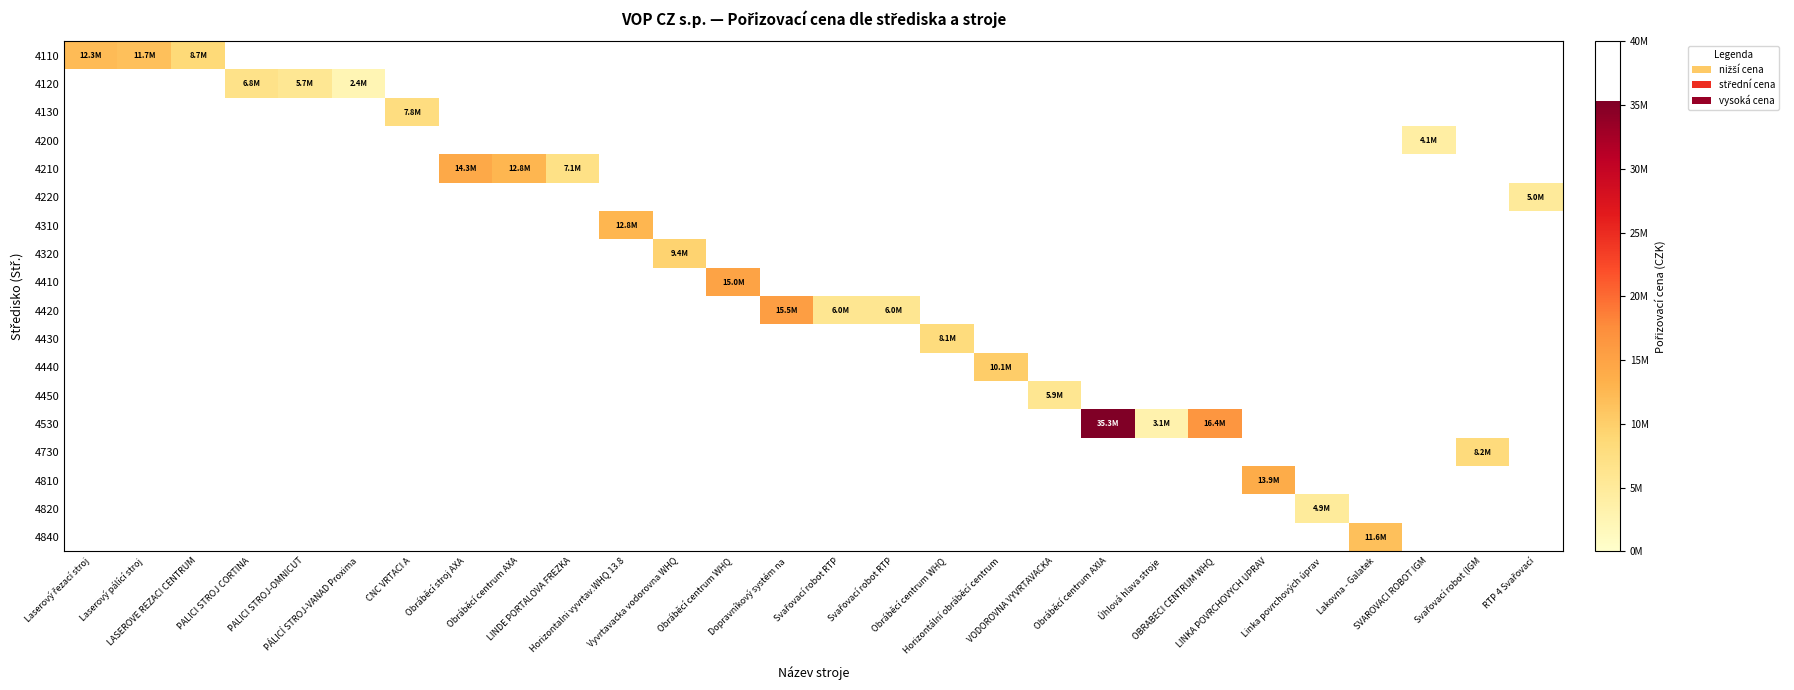

Reading left to right, what are all the values shown in this chart?

4110: Laserový řezací stroj=12259312.0	Laserový pálící stroj=11685014.4	LASEROVE REZACI CENTRUM=8670324.1	PALICI STROJ CORTINA=0.0	PALICI STROJ-OMNICUT=0.0	PÁLICÍ STROJ-VANAD Proxima=0.0	CNC VRTACI A=0.0	Obráběcí stroj AXA=0.0	Obráběcí centrum AXA=0.0	LINDE PORTALOVA FREZKA=0.0	Horizontalni vyvrtav.WHQ 13.8=0.0	Vyvrtavacka vodorovna WHQ=0.0	Obráběcí centrum WHQ=0.0	Dopravníkový systém na=0.0	Svařovací robot RTP=0.0	Svařovací robot RTP=0.0	Obráběcí centrum WHQ=0.0	Horizontální obráběcí centrum=0.0	VODOROVNA VYVRTAVACKA=0.0	Obráběcí centrum AXIA=0.0	Úhlová hlava stroje=0.0	OBRABECI CENTRUM WHQ=0.0	LINKA POVRCHOVYCH UPRAV=0.0	Linka povrchových úprav=0.0	Lakovna - Galatek=0.0	SVAROVACI ROBOT IGM=0.0	Svařovací robot (IGM=0.0	RTP 4 Svařovací=0.0
4120: Laserový řezací stroj=0.0	Laserový pálící stroj=0.0	LASEROVE REZACI CENTRUM=0.0	PALICI STROJ CORTINA=6822415.0	PALICI STROJ-OMNICUT=5657474.1	PÁLICÍ STROJ-VANAD Proxima=2394592.0	CNC VRTACI A=0.0	Obráběcí stroj AXA=0.0	Obráběcí centrum AXA=0.0	LINDE PORTALOVA FREZKA=0.0	Horizontalni vyvrtav.WHQ 13.8=0.0	Vyvrtavacka vodorovna WHQ=0.0	Obráběcí centrum WHQ=0.0	Dopravníkový systém na=0.0	Svařovací robot RTP=0.0	Svařovací robot RTP=0.0	Obráběcí centrum WHQ=0.0	Horizontální obráběcí centrum=0.0	VODOROVNA VYVRTAVACKA=0.0	Obráběcí centrum AXIA=0.0	Úhlová hlava stroje=0.0	OBRABECI CENTRUM WHQ=0.0	LINKA POVRCHOVYCH UPRAV=0.0	Linka povrchových úprav=0.0	Lakovna - Galatek=0.0	SVAROVACI ROBOT IGM=0.0	Svařovací robot (IGM=0.0	RTP 4 Svařovací=0.0
4130: Laserový řezací stroj=0.0	Laserový pálící stroj=0.0	LASEROVE REZACI CENTRUM=0.0	PALICI STROJ CORTINA=0.0	PALICI STROJ-OMNICUT=0.0	PÁLICÍ STROJ-VANAD Proxima=0.0	CNC VRTACI A=7771635.3	Obráběcí stroj AXA=0.0	Obráběcí centrum AXA=0.0	LINDE PORTALOVA FREZKA=0.0	Horizontalni vyvrtav.WHQ 13.8=0.0	Vyvrtavacka vodorovna WHQ=0.0	Obráběcí centrum WHQ=0.0	Dopravníkový systém na=0.0	Svařovací robot RTP=0.0	Svařovací robot RTP=0.0	Obráběcí centrum WHQ=0.0	Horizontální obráběcí centrum=0.0	VODOROVNA VYVRTAVACKA=0.0	Obráběcí centrum AXIA=0.0	Úhlová hlava stroje=0.0	OBRABECI CENTRUM WHQ=0.0	LINKA POVRCHOVYCH UPRAV=0.0	Linka povrchových úprav=0.0	Lakovna - Galatek=0.0	SVAROVACI ROBOT IGM=0.0	Svařovací robot (IGM=0.0	RTP 4 Svařovací=0.0
4200: Laserový řezací stroj=0.0	Laserový pálící stroj=0.0	LASEROVE REZACI CENTRUM=0.0	PALICI STROJ CORTINA=0.0	PALICI STROJ-OMNICUT=0.0	PÁLICÍ STROJ-VANAD Proxima=0.0	CNC VRTACI A=0.0	Obráběcí stroj AXA=0.0	Obráběcí centrum AXA=0.0	LINDE PORTALOVA FREZKA=0.0	Horizontalni vyvrtav.WHQ 13.8=0.0	Vyvrtavacka vodorovna WHQ=0.0	Obráběcí centrum WHQ=0.0	Dopravníkový systém na=0.0	Svařovací robot RTP=0.0	Svařovací robot RTP=0.0	Obráběcí centrum WHQ=0.0	Horizontální obráběcí centrum=0.0	VODOROVNA VYVRTAVACKA=0.0	Obráběcí centrum AXIA=0.0	Úhlová hlava stroje=0.0	OBRABECI CENTRUM WHQ=0.0	LINKA POVRCHOVYCH UPRAV=0.0	Linka povrchových úprav=0.0	Lakovna - Galatek=0.0	SVAROVACI ROBOT IGM=4108595.1	Svařovací robot (IGM=0.0	RTP 4 Svařovací=0.0
4210: Laserový řezací stroj=0.0	Laserový pálící stroj=0.0	LASEROVE REZACI CENTRUM=0.0	PALICI STROJ CORTINA=0.0	PALICI STROJ-OMNICUT=0.0	PÁLICÍ STROJ-VANAD Proxima=0.0	CNC VRTACI A=0.0	Obráběcí stroj AXA=14282586.6	Obráběcí centrum AXA=12819780.6	LINDE PORTALOVA FREZKA=7106349.9	Horizontalni vyvrtav.WHQ 13.8=0.0	Vyvrtavacka vodorovna WHQ=0.0	Obráběcí centrum WHQ=0.0	Dopravníkový systém na=0.0	Svařovací robot RTP=0.0	Svařovací robot RTP=0.0	Obráběcí centrum WHQ=0.0	Horizontální obráběcí centrum=0.0	VODOROVNA VYVRTAVACKA=0.0	Obráběcí centrum AXIA=0.0	Úhlová hlava stroje=0.0	OBRABECI CENTRUM WHQ=0.0	LINKA POVRCHOVYCH UPRAV=0.0	Linka povrchových úprav=0.0	Lakovna - Galatek=0.0	SVAROVACI ROBOT IGM=0.0	Svařovací robot (IGM=0.0	RTP 4 Svařovací=0.0
4220: Laserový řezací stroj=0.0	Laserový pálící stroj=0.0	LASEROVE REZACI CENTRUM=0.0	PALICI STROJ CORTINA=0.0	PALICI STROJ-OMNICUT=0.0	PÁLICÍ STROJ-VANAD Proxima=0.0	CNC VRTACI A=0.0	Obráběcí stroj AXA=0.0	Obráběcí centrum AXA=0.0	LINDE PORTALOVA FREZKA=0.0	Horizontalni vyvrtav.WHQ 13.8=0.0	Vyvrtavacka vodorovna WHQ=0.0	Obráběcí centrum WHQ=0.0	Dopravníkový systém na=0.0	Svařovací robot RTP=0.0	Svařovací robot RTP=0.0	Obráběcí centrum WHQ=0.0	Horizontální obráběcí centrum=0.0	VODOROVNA VYVRTAVACKA=0.0	Obráběcí centrum AXIA=0.0	Úhlová hlava stroje=0.0	OBRABECI CENTRUM WHQ=0.0	LINKA POVRCHOVYCH UPRAV=0.0	Linka povrchových úprav=0.0	Lakovna - Galatek=0.0	SVAROVACI ROBOT IGM=0.0	Svařovací robot (IGM=0.0	RTP 4 Svařovací=5037937.8
4310: Laserový řezací stroj=0.0	Laserový pálící stroj=0.0	LASEROVE REZACI CENTRUM=0.0	PALICI STROJ CORTINA=0.0	PALICI STROJ-OMNICUT=0.0	PÁLICÍ STROJ-VANAD Proxima=0.0	CNC VRTACI A=0.0	Obráběcí stroj AXA=0.0	Obráběcí centrum AXA=0.0	LINDE PORTALOVA FREZKA=0.0	Horizontalni vyvrtav.WHQ 13.8=12761300.0	Vyvrtavacka vodorovna WHQ=0.0	Obráběcí centrum WHQ=0.0	Dopravníkový systém na=0.0	Svařovací robot RTP=0.0	Svařovací robot RTP=0.0	Obráběcí centrum WHQ=0.0	Horizontální obráběcí centrum=0.0	VODOROVNA VYVRTAVACKA=0.0	Obráběcí centrum AXIA=0.0	Úhlová hlava stroje=0.0	OBRABECI CENTRUM WHQ=0.0	LINKA POVRCHOVYCH UPRAV=0.0	Linka povrchových úprav=0.0	Lakovna - Galatek=0.0	SVAROVACI ROBOT IGM=0.0	Svařovací robot (IGM=0.0	RTP 4 Svařovací=0.0
4320: Laserový řezací stroj=0.0	Laserový pálící stroj=0.0	LASEROVE REZACI CENTRUM=0.0	PALICI STROJ CORTINA=0.0	PALICI STROJ-OMNICUT=0.0	PÁLICÍ STROJ-VANAD Proxima=0.0	CNC VRTACI A=0.0	Obráběcí stroj AXA=0.0	Obráběcí centrum AXA=0.0	LINDE PORTALOVA FREZKA=0.0	Horizontalni vyvrtav.WHQ 13.8=0.0	Vyvrtavacka vodorovna WHQ=9430557.0	Obráběcí centrum WHQ=0.0	Dopravníkový systém na=0.0	Svařovací robot RTP=0.0	Svařovací robot RTP=0.0	Obráběcí centrum WHQ=0.0	Horizontální obráběcí centrum=0.0	VODOROVNA VYVRTAVACKA=0.0	Obráběcí centrum AXIA=0.0	Úhlová hlava stroje=0.0	OBRABECI CENTRUM WHQ=0.0	LINKA POVRCHOVYCH UPRAV=0.0	Linka povrchových úprav=0.0	Lakovna - Galatek=0.0	SVAROVACI ROBOT IGM=0.0	Svařovací robot (IGM=0.0	RTP 4 Svařovací=0.0
4410: Laserový řezací stroj=0.0	Laserový pálící stroj=0.0	LASEROVE REZACI CENTRUM=0.0	PALICI STROJ CORTINA=0.0	PALICI STROJ-OMNICUT=0.0	PÁLICÍ STROJ-VANAD Proxima=0.0	CNC VRTACI A=0.0	Obráběcí stroj AXA=0.0	Obráběcí centrum AXA=0.0	LINDE PORTALOVA FREZKA=0.0	Horizontalni vyvrtav.WHQ 13.8=0.0	Vyvrtavacka vodorovna WHQ=0.0	Obráběcí centrum WHQ=14975131.5	Dopravníkový systém na=0.0	Svařovací robot RTP=0.0	Svařovací robot RTP=0.0	Obráběcí centrum WHQ=0.0	Horizontální obráběcí centrum=0.0	VODOROVNA VYVRTAVACKA=0.0	Obráběcí centrum AXIA=0.0	Úhlová hlava stroje=0.0	OBRABECI CENTRUM WHQ=0.0	LINKA POVRCHOVYCH UPRAV=0.0	Linka povrchových úprav=0.0	Lakovna - Galatek=0.0	SVAROVACI ROBOT IGM=0.0	Svařovací robot (IGM=0.0	RTP 4 Svařovací=0.0
4420: Laserový řezací stroj=0.0	Laserový pálící stroj=0.0	LASEROVE REZACI CENTRUM=0.0	PALICI STROJ CORTINA=0.0	PALICI STROJ-OMNICUT=0.0	PÁLICÍ STROJ-VANAD Proxima=0.0	CNC VRTACI A=0.0	Obráběcí stroj AXA=0.0	Obráběcí centrum AXA=0.0	LINDE PORTALOVA FREZKA=0.0	Horizontalni vyvrtav.WHQ 13.8=0.0	Vyvrtavacka vodorovna WHQ=0.0	Obráběcí centrum WHQ=0.0	Dopravníkový systém na=15545122.2	Svařovací robot RTP=6002631.4	Svařovací robot RTP=6002631.2	Obráběcí centrum WHQ=0.0	Horizontální obráběcí centrum=0.0	VODOROVNA VYVRTAVACKA=0.0	Obráběcí centrum AXIA=0.0	Úhlová hlava stroje=0.0	OBRABECI CENTRUM WHQ=0.0	LINKA POVRCHOVYCH UPRAV=0.0	Linka povrchových úprav=0.0	Lakovna - Galatek=0.0	SVAROVACI ROBOT IGM=0.0	Svařovací robot (IGM=0.0	RTP 4 Svařovací=0.0
4430: Laserový řezací stroj=0.0	Laserový pálící stroj=0.0	LASEROVE REZACI CENTRUM=0.0	PALICI STROJ CORTINA=0.0	PALICI STROJ-OMNICUT=0.0	PÁLICÍ STROJ-VANAD Proxima=0.0	CNC VRTACI A=0.0	Obráběcí stroj AXA=0.0	Obráběcí centrum AXA=0.0	LINDE PORTALOVA FREZKA=0.0	Horizontalni vyvrtav.WHQ 13.8=0.0	Vyvrtavacka vodorovna WHQ=0.0	Obráběcí centrum WHQ=0.0	Dopravníkový systém na=0.0	Svařovací robot RTP=0.0	Svařovací robot RTP=0.0	Obráběcí centrum WHQ=8100000.0	Horizontální obráběcí centrum=0.0	VODOROVNA VYVRTAVACKA=0.0	Obráběcí centrum AXIA=0.0	Úhlová hlava stroje=0.0	OBRABECI CENTRUM WHQ=0.0	LINKA POVRCHOVYCH UPRAV=0.0	Linka povrchových úprav=0.0	Lakovna - Galatek=0.0	SVAROVACI ROBOT IGM=0.0	Svařovací robot (IGM=0.0	RTP 4 Svařovací=0.0
4440: Laserový řezací stroj=0.0	Laserový pálící stroj=0.0	LASEROVE REZACI CENTRUM=0.0	PALICI STROJ CORTINA=0.0	PALICI STROJ-OMNICUT=0.0	PÁLICÍ STROJ-VANAD Proxima=0.0	CNC VRTACI A=0.0	Obráběcí stroj AXA=0.0	Obráběcí centrum AXA=0.0	LINDE PORTALOVA FREZKA=0.0	Horizontalni vyvrtav.WHQ 13.8=0.0	Vyvrtavacka vodorovna WHQ=0.0	Obráběcí centrum WHQ=0.0	Dopravníkový systém na=0.0	Svařovací robot RTP=0.0	Svařovací robot RTP=0.0	Obráběcí centrum WHQ=0.0	Horizontální obráběcí centrum=10071972.0	VODOROVNA VYVRTAVACKA=0.0	Obráběcí centrum AXIA=0.0	Úhlová hlava stroje=0.0	OBRABECI CENTRUM WHQ=0.0	LINKA POVRCHOVYCH UPRAV=0.0	Linka povrchových úprav=0.0	Lakovna - Galatek=0.0	SVAROVACI ROBOT IGM=0.0	Svařovací robot (IGM=0.0	RTP 4 Svařovací=0.0
4450: Laserový řezací stroj=0.0	Laserový pálící stroj=0.0	LASEROVE REZACI CENTRUM=0.0	PALICI STROJ CORTINA=0.0	PALICI STROJ-OMNICUT=0.0	PÁLICÍ STROJ-VANAD Proxima=0.0	CNC VRTACI A=0.0	Obráběcí stroj AXA=0.0	Obráběcí centrum AXA=0.0	LINDE PORTALOVA FREZKA=0.0	Horizontalni vyvrtav.WHQ 13.8=0.0	Vyvrtavacka vodorovna WHQ=0.0	Obráběcí centrum WHQ=0.0	Dopravníkový systém na=0.0	Svařovací robot RTP=0.0	Svařovací robot RTP=0.0	Obráběcí centrum WHQ=0.0	Horizontální obráběcí centrum=0.0	VODOROVNA VYVRTAVACKA=5934537.2	Obráběcí centrum AXIA=0.0	Úhlová hlava stroje=0.0	OBRABECI CENTRUM WHQ=0.0	LINKA POVRCHOVYCH UPRAV=0.0	Linka povrchových úprav=0.0	Lakovna - Galatek=0.0	SVAROVACI ROBOT IGM=0.0	Svařovací robot (IGM=0.0	RTP 4 Svařovací=0.0
4530: Laserový řezací stroj=0.0	Laserový pálící stroj=0.0	LASEROVE REZACI CENTRUM=0.0	PALICI STROJ CORTINA=0.0	PALICI STROJ-OMNICUT=0.0	PÁLICÍ STROJ-VANAD Proxima=0.0	CNC VRTACI A=0.0	Obráběcí stroj AXA=0.0	Obráběcí centrum AXA=0.0	LINDE PORTALOVA FREZKA=0.0	Horizontalni vyvrtav.WHQ 13.8=0.0	Vyvrtavacka vodorovna WHQ=0.0	Obráběcí centrum WHQ=0.0	Dopravníkový systém na=0.0	Svařovací robot RTP=0.0	Svařovací robot RTP=0.0	Obráběcí centrum WHQ=0.0	Horizontální obráběcí centrum=0.0	VODOROVNA VYVRTAVACKA=0.0	Obráběcí centrum AXIA=35300257.1	Úhlová hlava stroje=3090913.8	OBRABECI CENTRUM WHQ=16424910.0	LINKA POVRCHOVYCH UPRAV=0.0	Linka povrchových úprav=0.0	Lakovna - Galatek=0.0	SVAROVACI ROBOT IGM=0.0	Svařovací robot (IGM=0.0	RTP 4 Svařovací=0.0
4730: Laserový řezací stroj=0.0	Laserový pálící stroj=0.0	LASEROVE REZACI CENTRUM=0.0	PALICI STROJ CORTINA=0.0	PALICI STROJ-OMNICUT=0.0	PÁLICÍ STROJ-VANAD Proxima=0.0	CNC VRTACI A=0.0	Obráběcí stroj AXA=0.0	Obráběcí centrum AXA=0.0	LINDE PORTALOVA FREZKA=0.0	Horizontalni vyvrtav.WHQ 13.8=0.0	Vyvrtavacka vodorovna WHQ=0.0	Obráběcí centrum WHQ=0.0	Dopravníkový systém na=0.0	Svařovací robot RTP=0.0	Svařovací robot RTP=0.0	Obráběcí centrum WHQ=0.0	Horizontální obráběcí centrum=0.0	VODOROVNA VYVRTAVACKA=0.0	Obráběcí centrum AXIA=0.0	Úhlová hlava stroje=0.0	OBRABECI CENTRUM WHQ=0.0	LINKA POVRCHOVYCH UPRAV=0.0	Linka povrchových úprav=0.0	Lakovna - Galatek=0.0	SVAROVACI ROBOT IGM=0.0	Svařovací robot (IGM=8227423.2	RTP 4 Svařovací=0.0
4810: Laserový řezací stroj=0.0	Laserový pálící stroj=0.0	LASEROVE REZACI CENTRUM=0.0	PALICI STROJ CORTINA=0.0	PALICI STROJ-OMNICUT=0.0	PÁLICÍ STROJ-VANAD Proxima=0.0	CNC VRTACI A=0.0	Obráběcí stroj AXA=0.0	Obráběcí centrum AXA=0.0	LINDE PORTALOVA FREZKA=0.0	Horizontalni vyvrtav.WHQ 13.8=0.0	Vyvrtavacka vodorovna WHQ=0.0	Obráběcí centrum WHQ=0.0	Dopravníkový systém na=0.0	Svařovací robot RTP=0.0	Svařovací robot RTP=0.0	Obráběcí centrum WHQ=0.0	Horizontální obráběcí centrum=0.0	VODOROVNA VYVRTAVACKA=0.0	Obráběcí centrum AXIA=0.0	Úhlová hlava stroje=0.0	OBRABECI CENTRUM WHQ=0.0	LINKA POVRCHOVYCH UPRAV=13850444.9	Linka povrchových úprav=0.0	Lakovna - Galatek=0.0	SVAROVACI ROBOT IGM=0.0	Svařovací robot (IGM=0.0	RTP 4 Svařovací=0.0
4820: Laserový řezací stroj=0.0	Laserový pálící stroj=0.0	LASEROVE REZACI CENTRUM=0.0	PALICI STROJ CORTINA=0.0	PALICI STROJ-OMNICUT=0.0	PÁLICÍ STROJ-VANAD Proxima=0.0	CNC VRTACI A=0.0	Obráběcí stroj AXA=0.0	Obráběcí centrum AXA=0.0	LINDE PORTALOVA FREZKA=0.0	Horizontalni vyvrtav.WHQ 13.8=0.0	Vyvrtavacka vodorovna WHQ=0.0	Obráběcí centrum WHQ=0.0	Dopravníkový systém na=0.0	Svařovací robot RTP=0.0	Svařovací robot RTP=0.0	Obráběcí centrum WHQ=0.0	Horizontální obráběcí centrum=0.0	VODOROVNA VYVRTAVACKA=0.0	Obráběcí centrum AXIA=0.0	Úhlová hlava stroje=0.0	OBRABECI CENTRUM WHQ=0.0	LINKA POVRCHOVYCH UPRAV=0.0	Linka povrchových úprav=4886825.6	Lakovna - Galatek=0.0	SVAROVACI ROBOT IGM=0.0	Svařovací robot (IGM=0.0	RTP 4 Svařovací=0.0
4840: Laserový řezací stroj=0.0	Laserový pálící stroj=0.0	LASEROVE REZACI CENTRUM=0.0	PALICI STROJ CORTINA=0.0	PALICI STROJ-OMNICUT=0.0	PÁLICÍ STROJ-VANAD Proxima=0.0	CNC VRTACI A=0.0	Obráběcí stroj AXA=0.0	Obráběcí centrum AXA=0.0	LINDE PORTALOVA FREZKA=0.0	Horizontalni vyvrtav.WHQ 13.8=0.0	Vyvrtavacka vodorovna WHQ=0.0	Obráběcí centrum WHQ=0.0	Dopravníkový systém na=0.0	Svařovací robot RTP=0.0	Svařovací robot RTP=0.0	Obráběcí centrum WHQ=0.0	Horizontální obráběcí centrum=0.0	VODOROVNA VYVRTAVACKA=0.0	Obráběcí centrum AXIA=0.0	Úhlová hlava stroje=0.0	OBRABECI CENTRUM WHQ=0.0	LINKA POVRCHOVYCH UPRAV=0.0	Linka povrchových úprav=0.0	Lakovna - Galatek=11624000.0	SVAROVACI ROBOT IGM=0.0	Svařovací robot (IGM=0.0	RTP 4 Svařovací=0.0